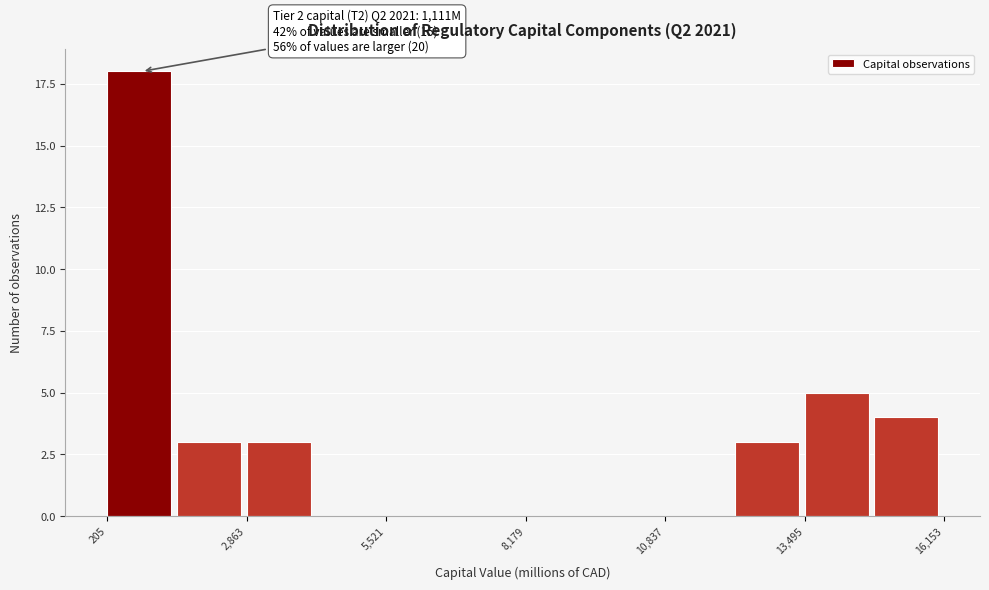

Around what value on the x-axis is the tallest bar? Give the approximate position of its centre, as read against the axis.

1000